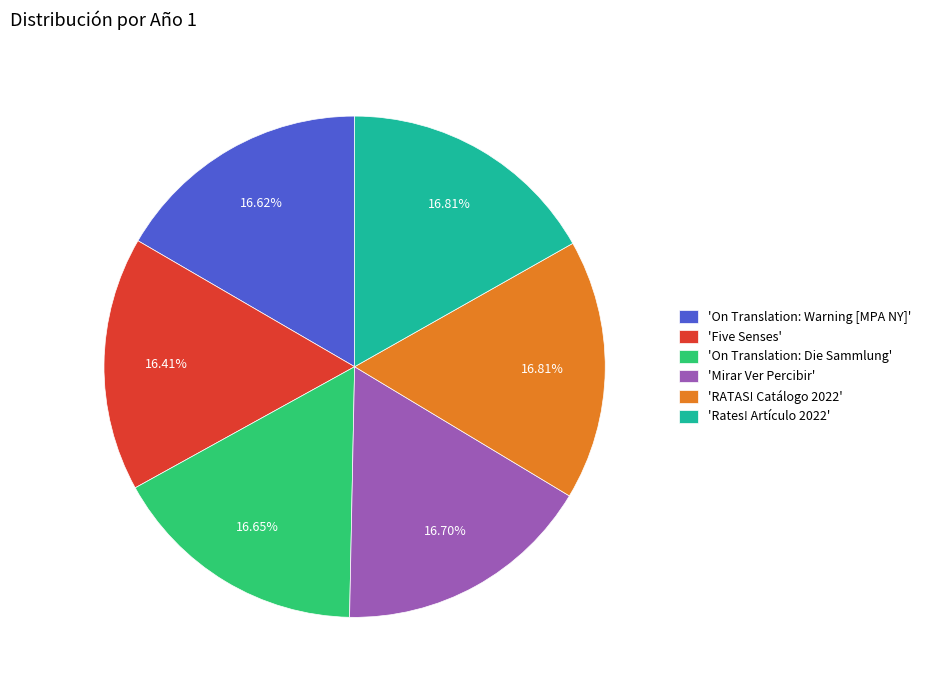

Is the sum of 'Five Senses' and 'Mirar Ver Percibir' greater than half?

No